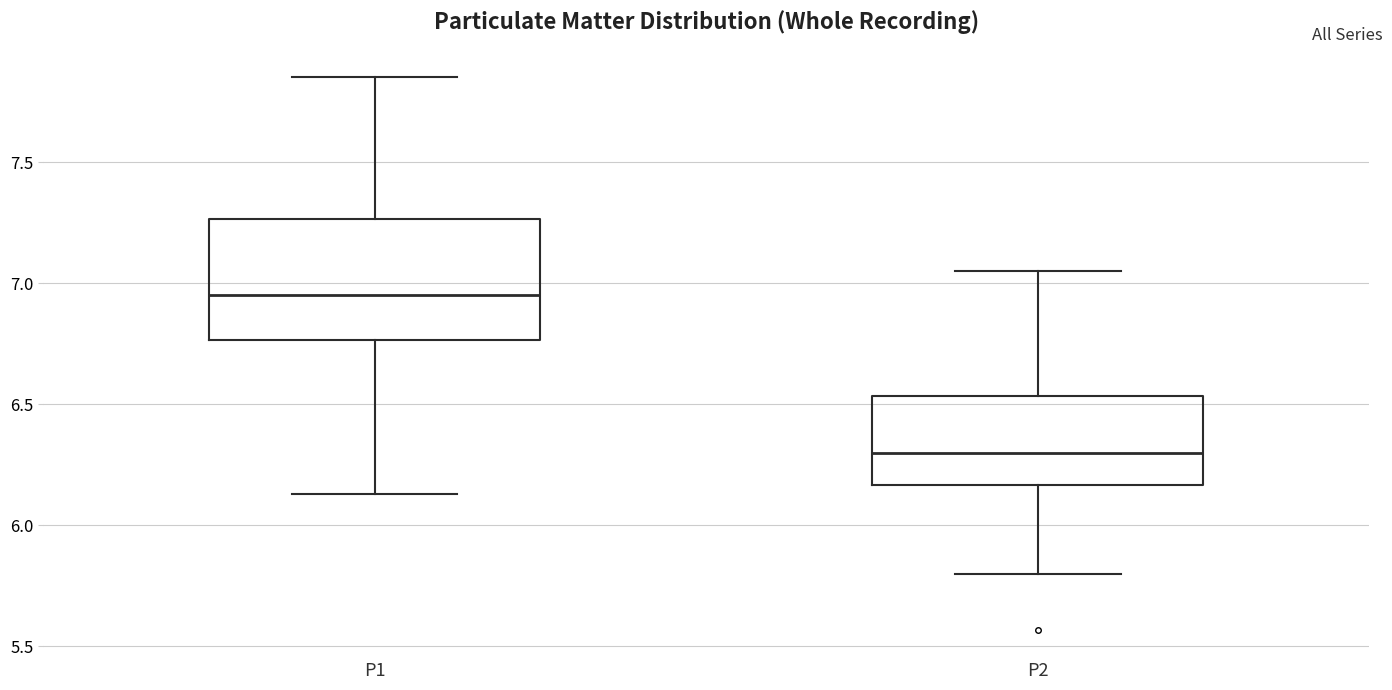

Reading left to right, read every box against the y-axis: the position of its median line, the range the box covers, and the ends of its whiskers. The values are not printed on the chart, so give them approximately, as read against the axis.

P1: median 6.95, box 6.75 to 7.25, whiskers 6.15 to 7.85
P2: median 6.30, box 6.15 to 6.55, whiskers 5.80 to 7.05